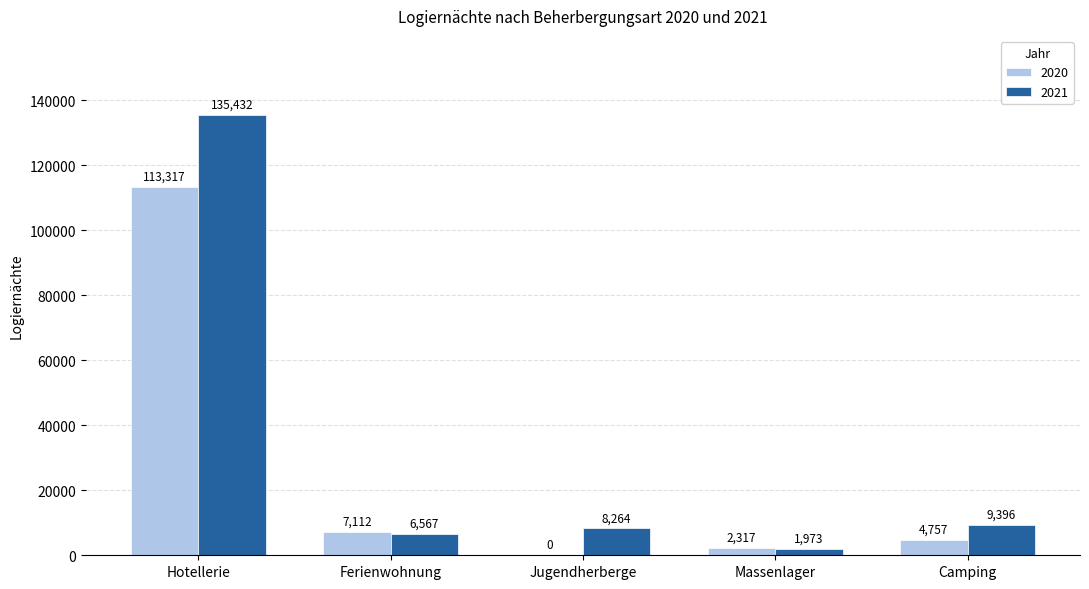

Between Hotellerie and Jugendherberge, which series saw the biggest shift?

2021